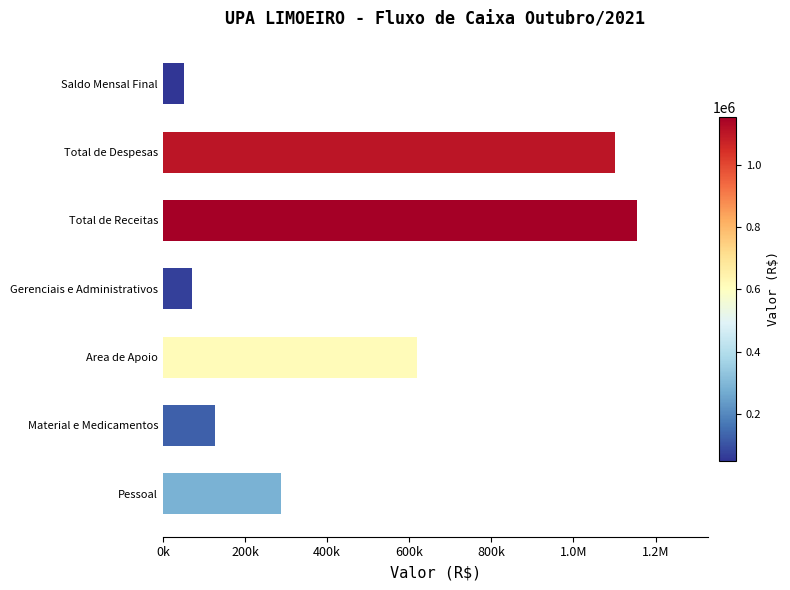

Does the chart contain any negative values?

No